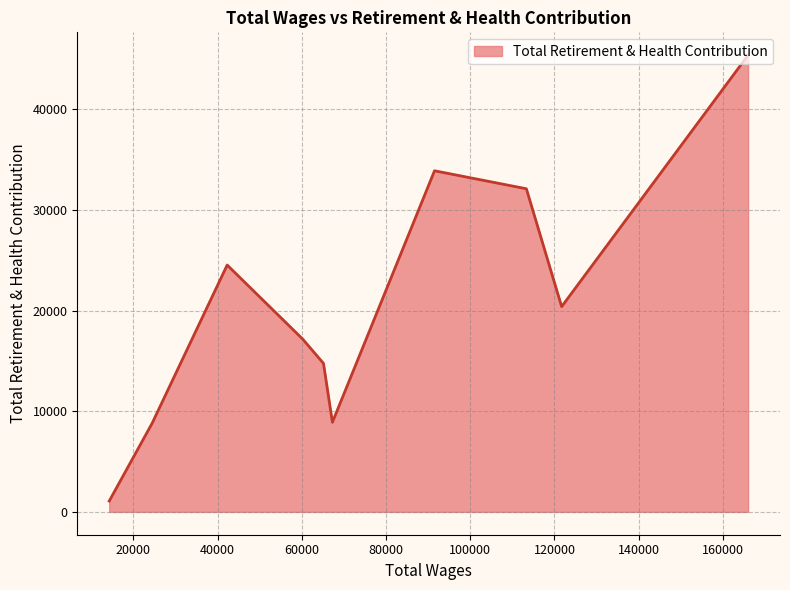

What is the difference between the maximum and minimum values?

44292